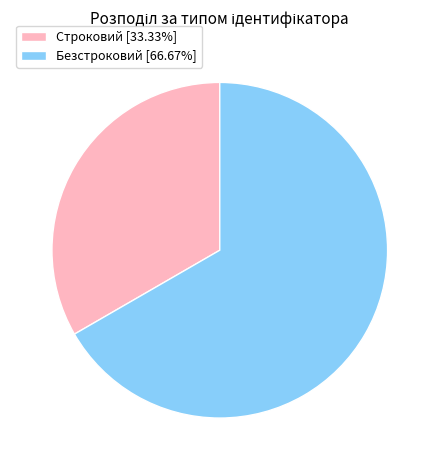

Do Строковий [33.33%] and Безстроковий [66.67%] together represent more than half of the pie?

Yes